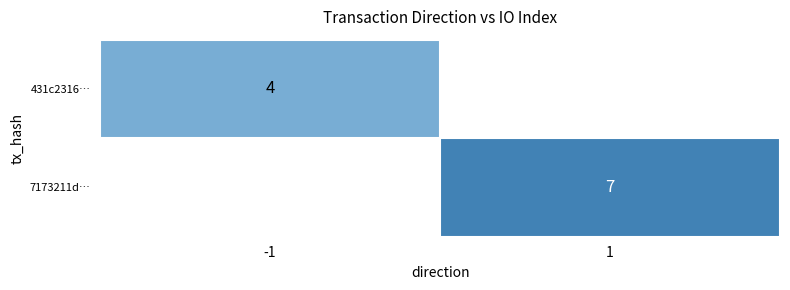

The 7173211d… series shows 2.2 at 1. True or false?

False